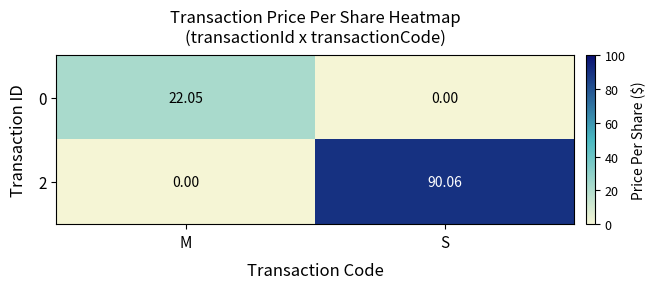

Between M and S, which series saw the biggest shift?

2